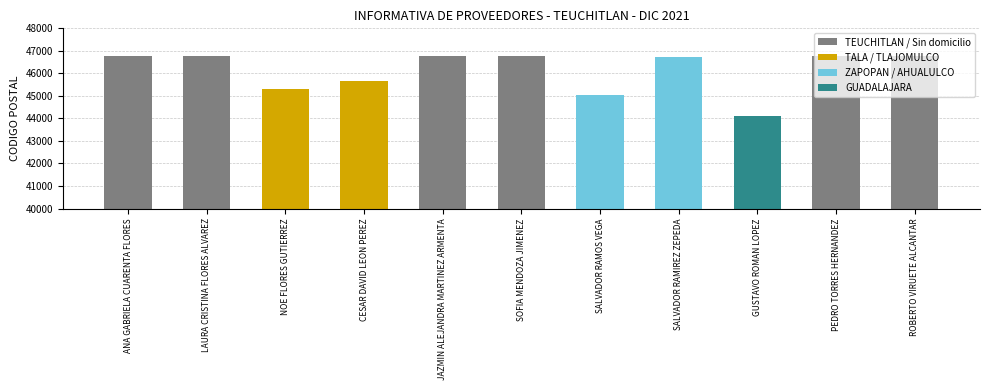

What is the sum of the values at ROBERTO VIRUETE ALCANTAR and NOE FLORES GUTIERREZ?

92060